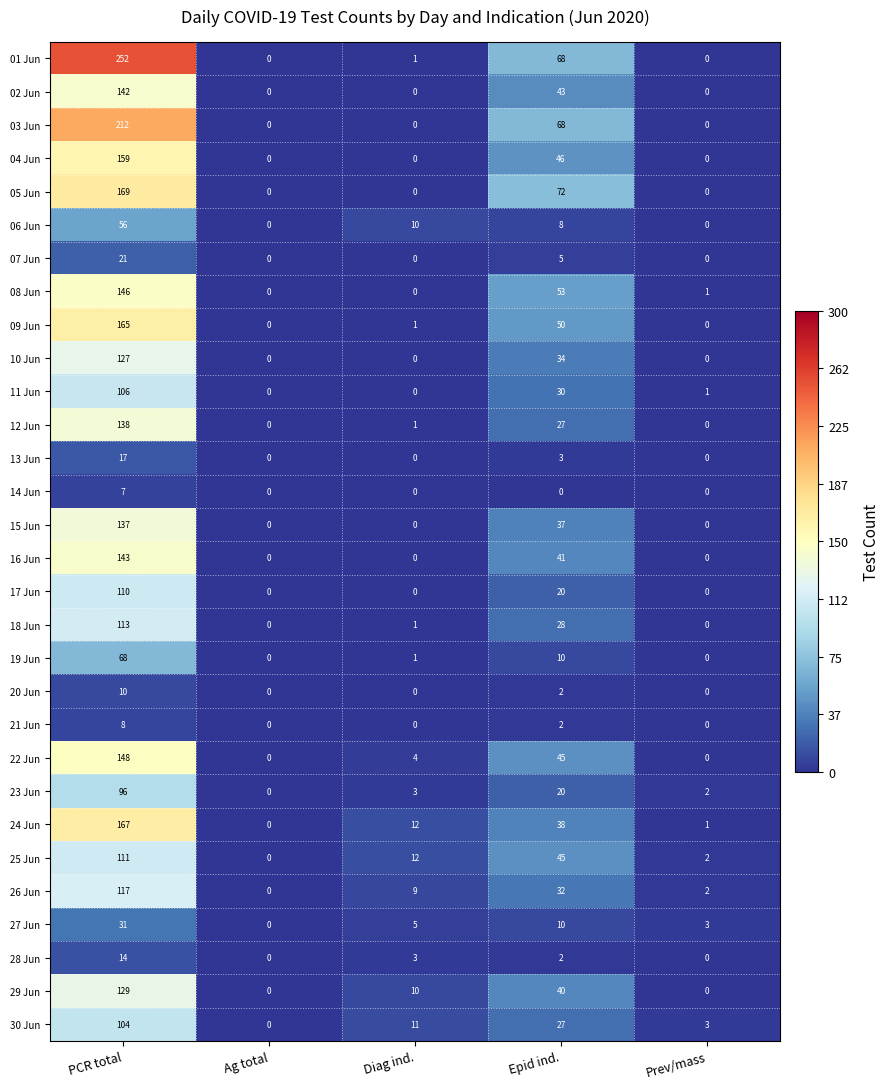

True or false: 28 Jun has a value of 0 at Prev/mass.

True